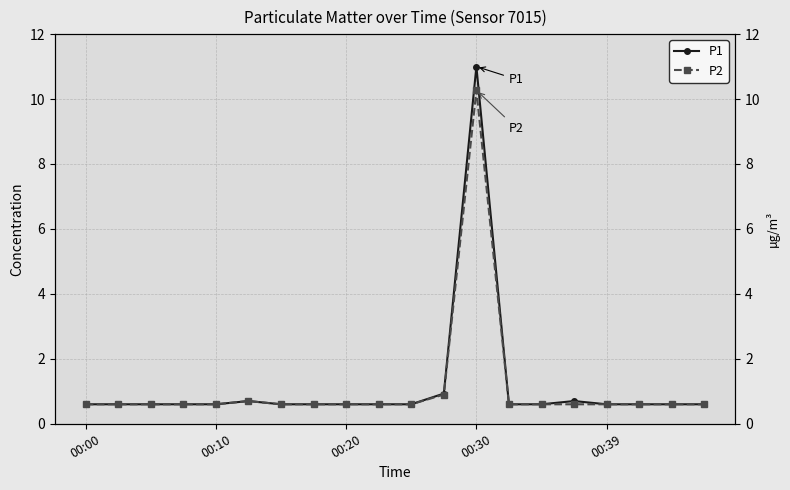

True or false: P1 and P2 intersect in this chart.

False